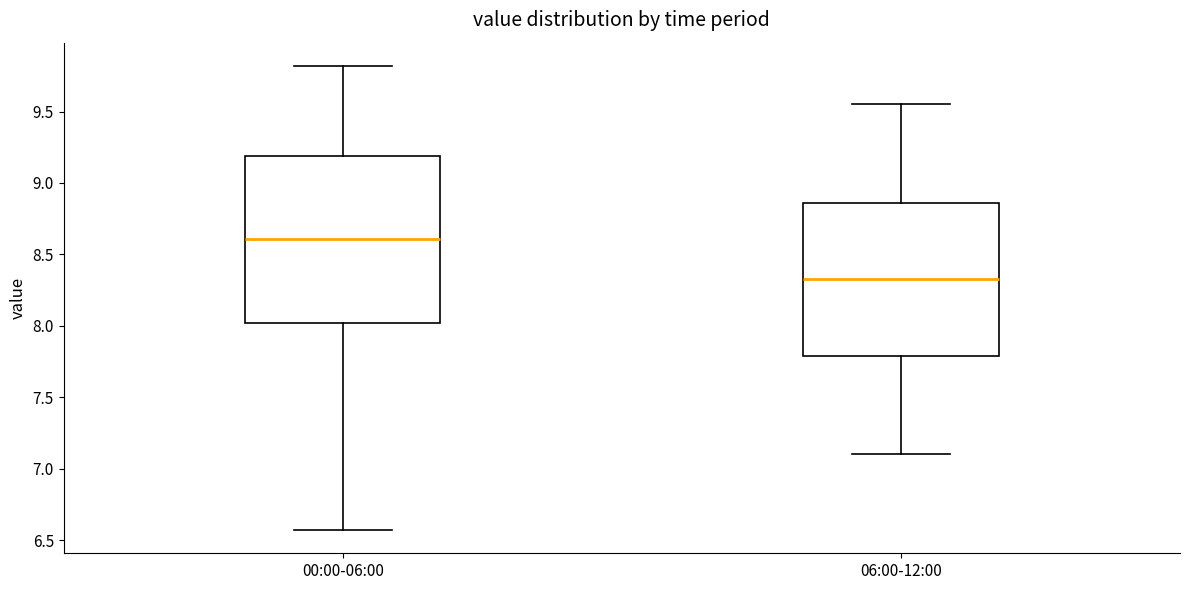

Reading left to right, transcribe this box plot: for each box, give where its median line is, the range the box spans, and where its two whiskers end, as read against the y-axis. The values are not printed on the chart, so give them approximately, as read against the axis.

00:00-06:00: median 8.60, box 8.00 to 9.20, whiskers 6.55 to 9.80
06:00-12:00: median 8.35, box 7.80 to 8.85, whiskers 7.10 to 9.55